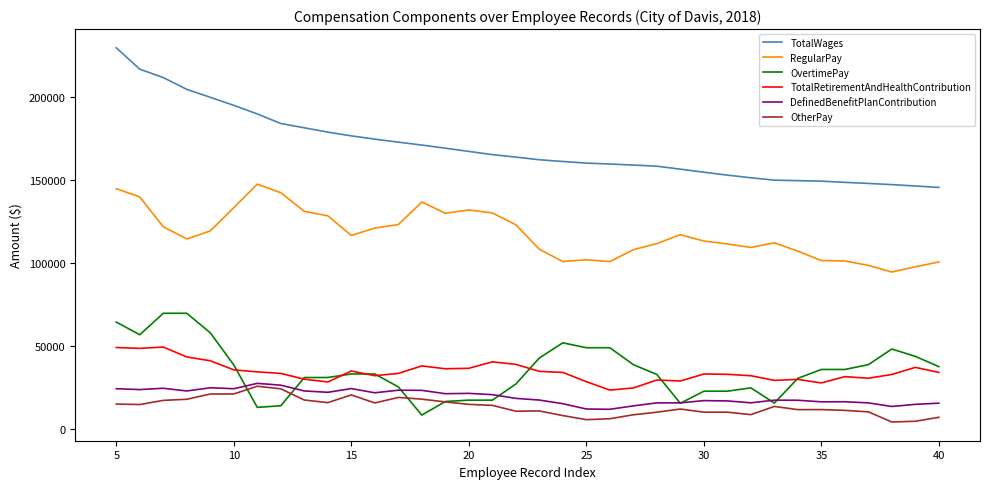

What is the maximum value shown in the chart?

229482.4